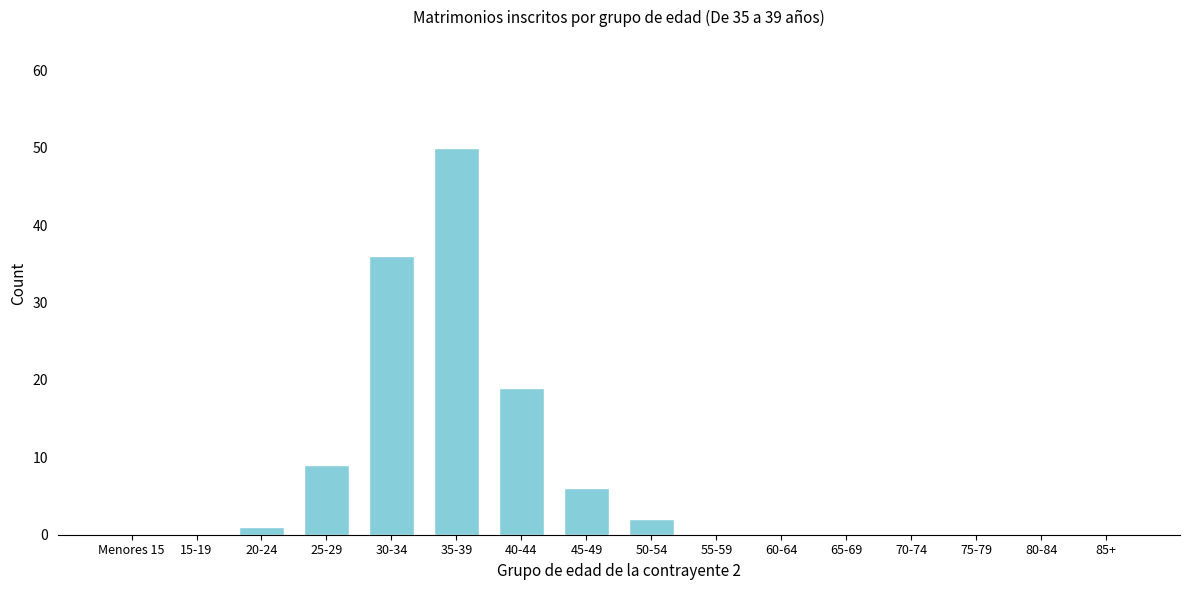

Reading left to right, what are all the values shown in this chart?

Menores 15=0	15-19=0	20-24=1	25-29=9	30-34=36	35-39=50	40-44=19	45-49=6	50-54=2	55-59=0	60-64=0	65-69=0	70-74=0	75-79=0	80-84=0	85+=0